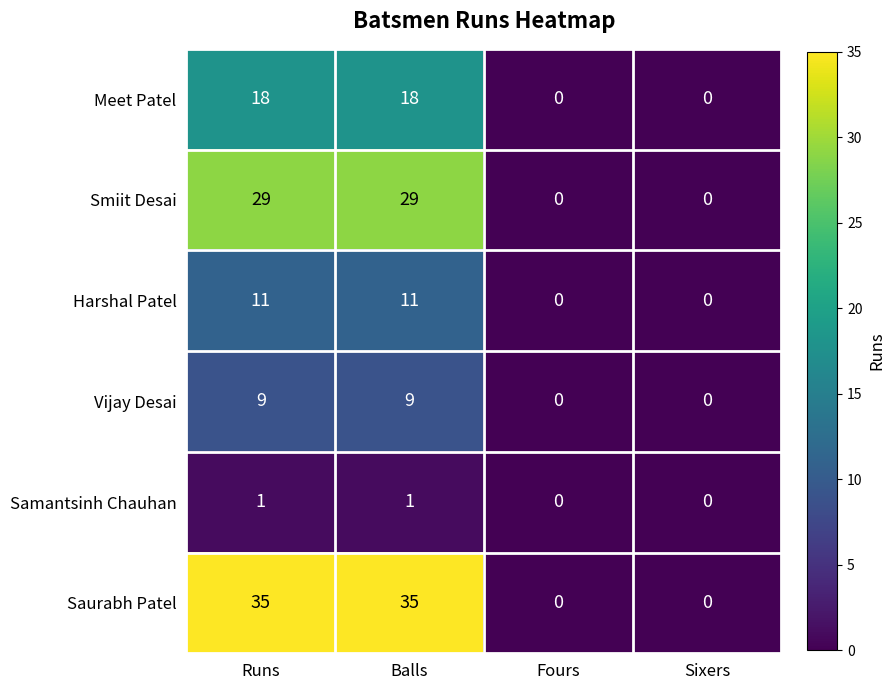

What is the difference between the second highest and second lowest values in the Harshal Patel series?

11